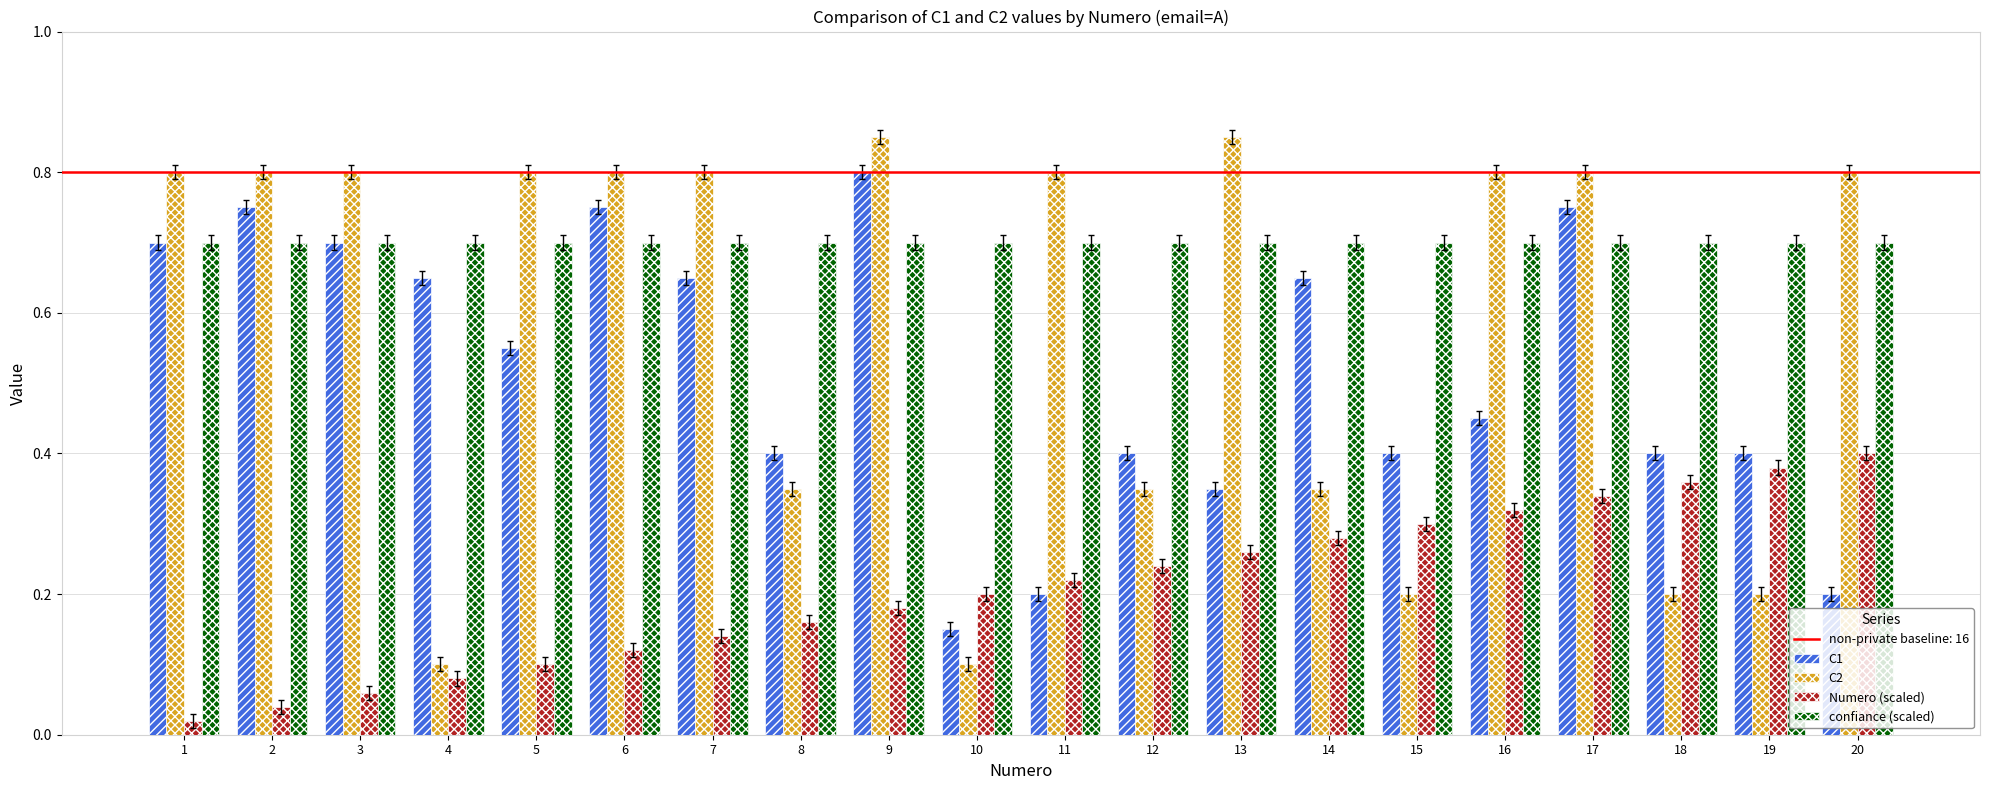

What is the sum of all confiance (scaled) values?

14.0